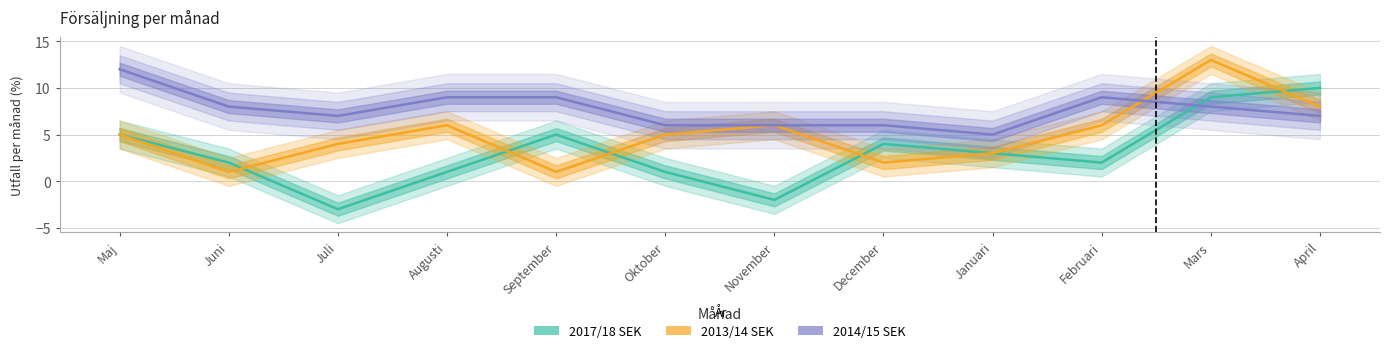

True or false: 2013/14 SEK and 2017/18 SEK cross at least once.

True